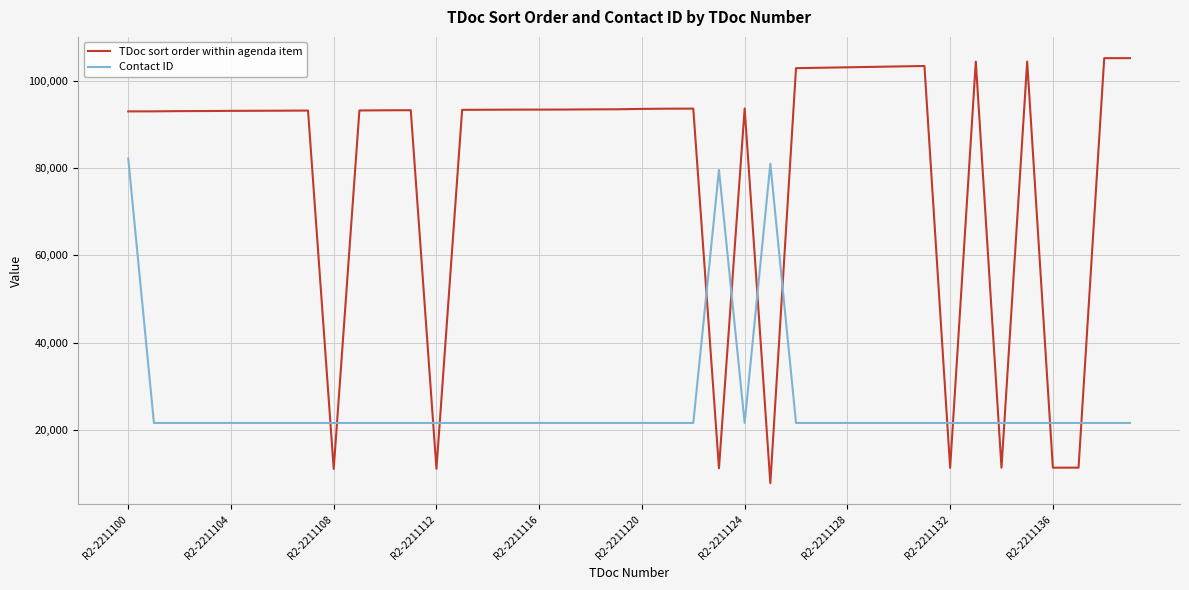

What is the greatest value displayed?

105200